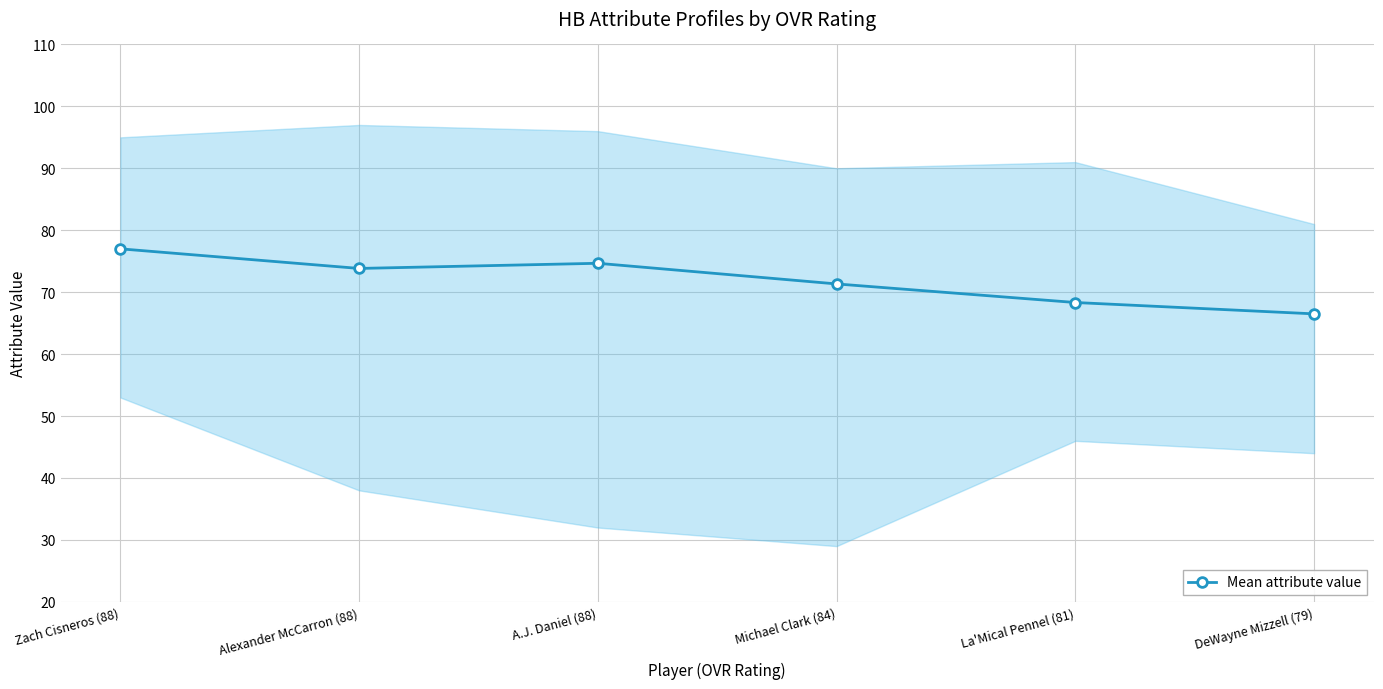

Reading left to right, what are all the values shown in this chart?

Zach Cisneros (88)=77.0	Alexander McCarron (88)=73.8	A.J. Daniel (88)=74.7	Michael Clark (84)=71.3	La'Mical Pennel (81)=68.3	DeWayne Mizzell (79)=66.5